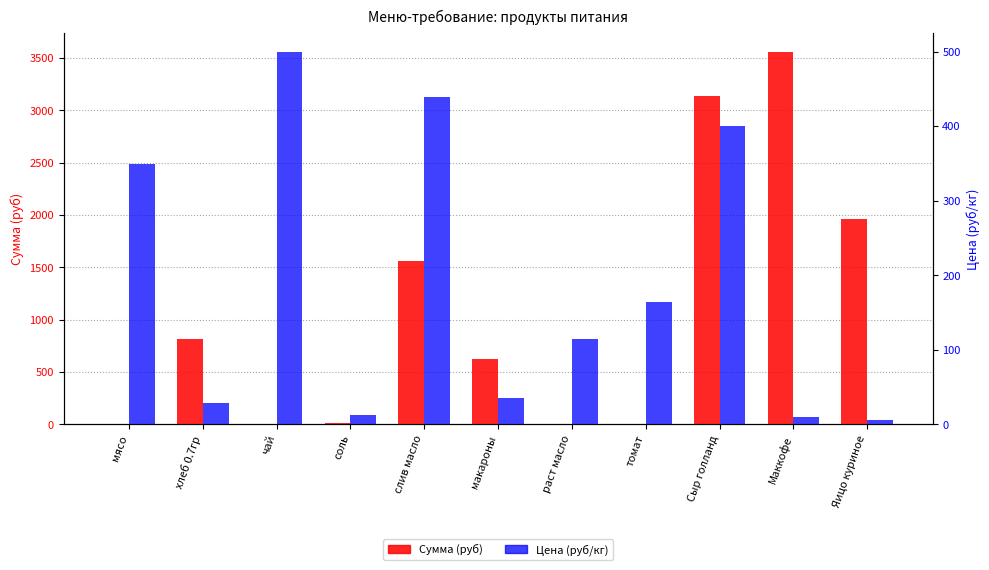

At how many categories does at least one series exceed 3159?

1